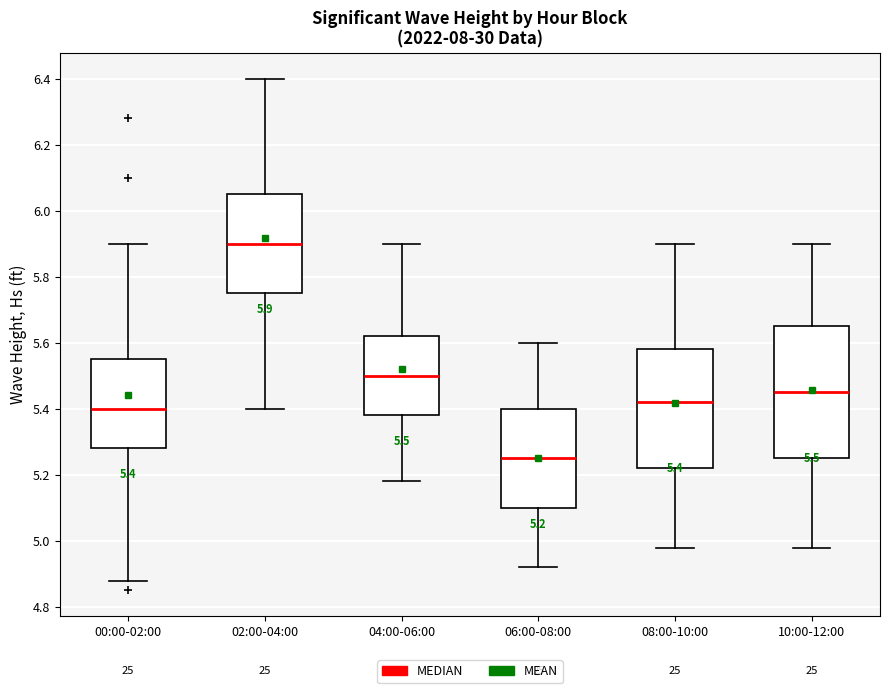

Which box is the tallest, from its lower edge to its upper edge?

10:00-12:00